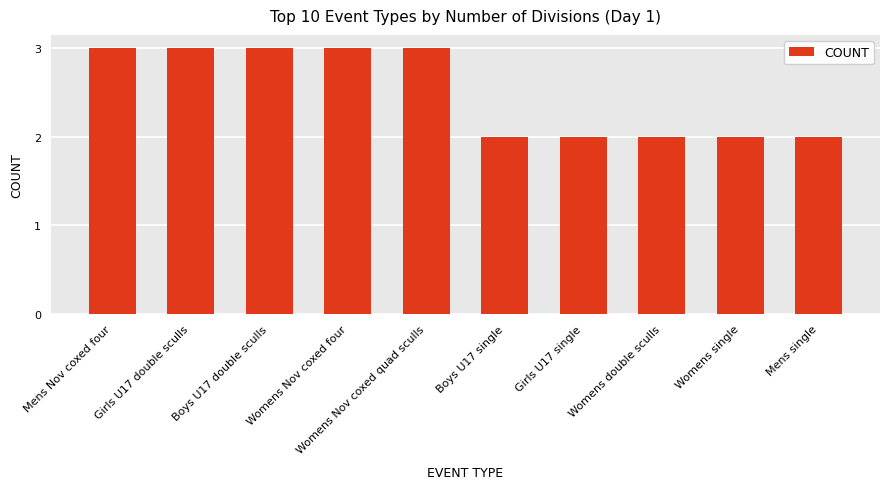

Reading right to left, list all the values displayed in this chart.

2	2	2	2	2	3	3	3	3	3